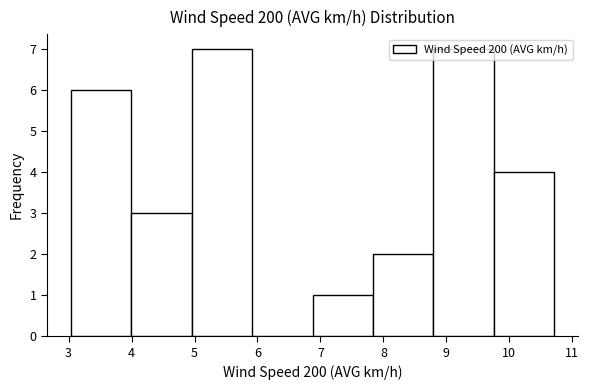

What is the height of the bar covering 3.0 to 4.0 on the x-axis? Neither the bar edges nor the heights are printed on the chart, so give them approximately, as read against the axes.

6